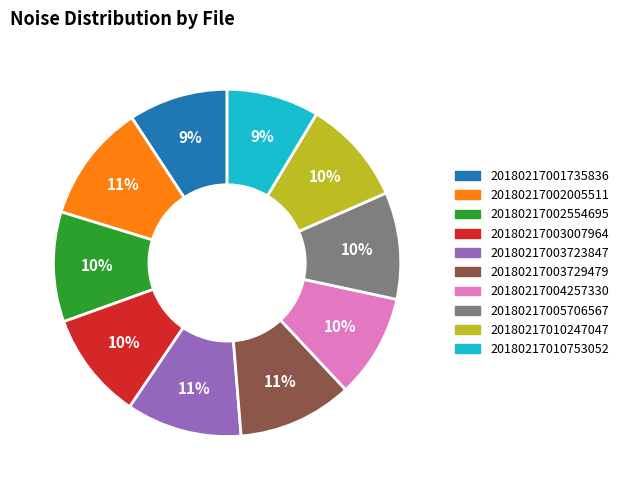

To the nearest percent, what is the difference between the largest and smallest slice percentages?

2%